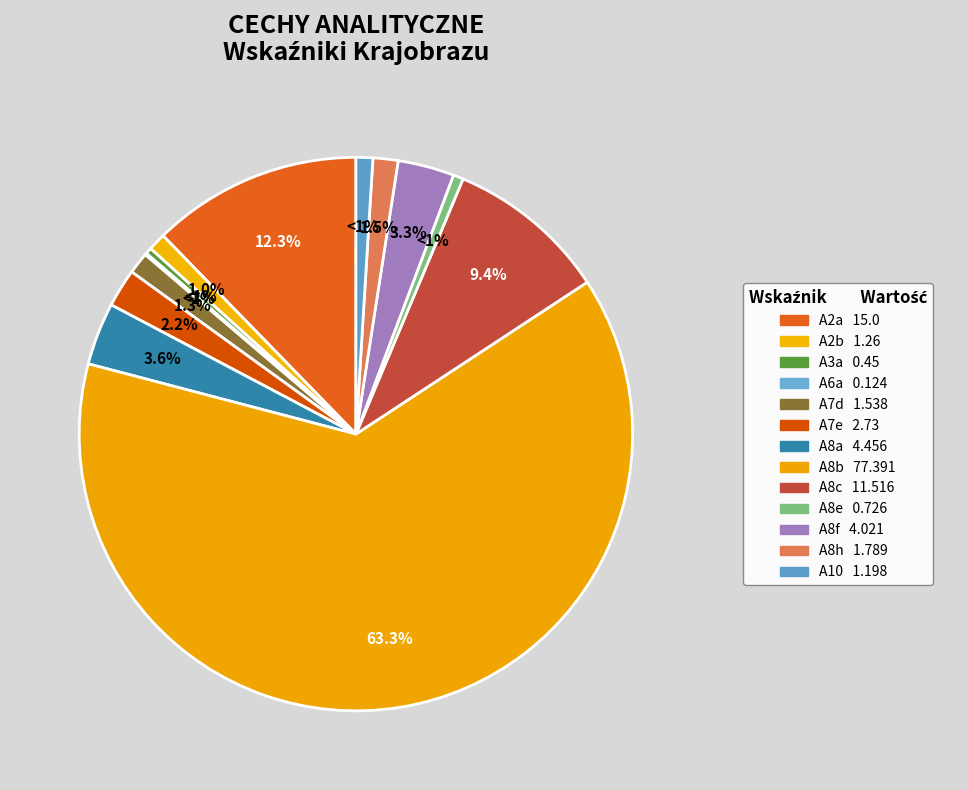

To the nearest percent, what portion does A8f represent?

3%